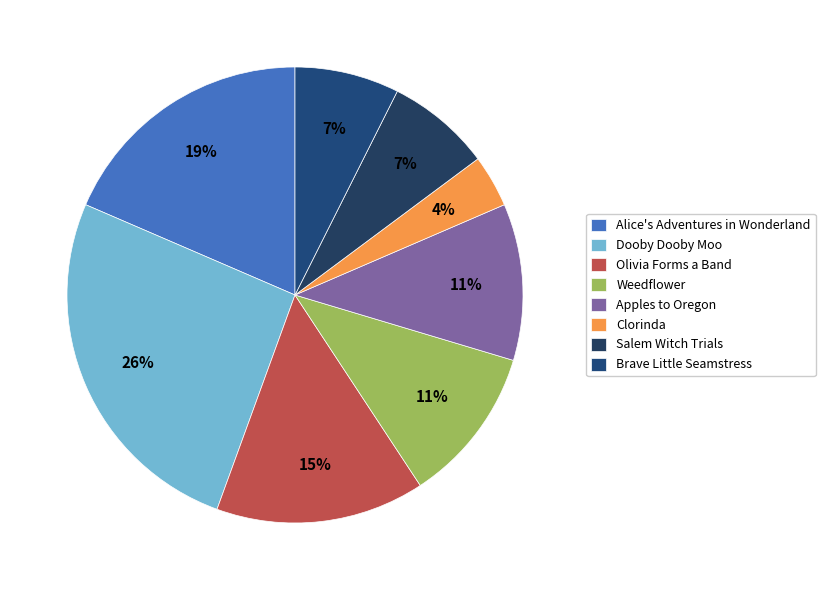

The Alice's Adventures in Wonderland slice represents 19% of the pie. True or false?

True